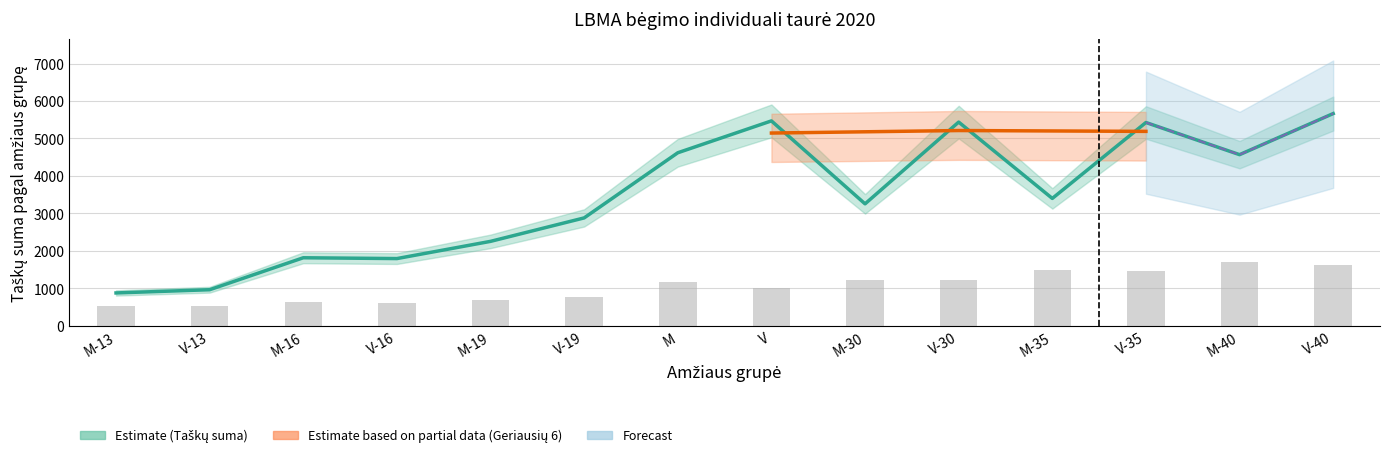

At which label does Tasku suma first exceed 3401?

M